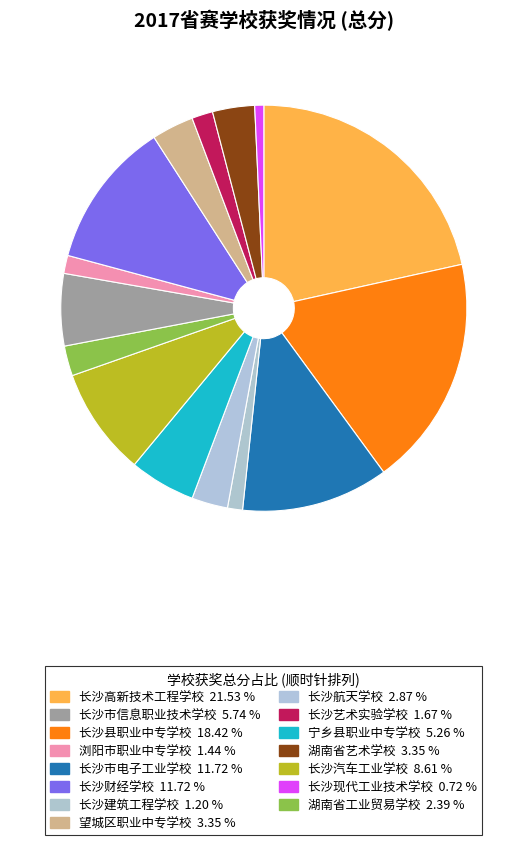

How many slices are in this pie chart?

15